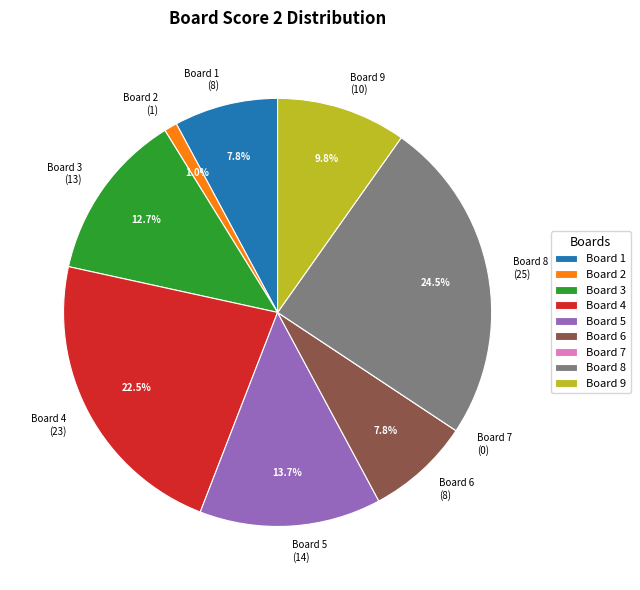

To the nearest percent, what portion does Board 6 represent?

8%